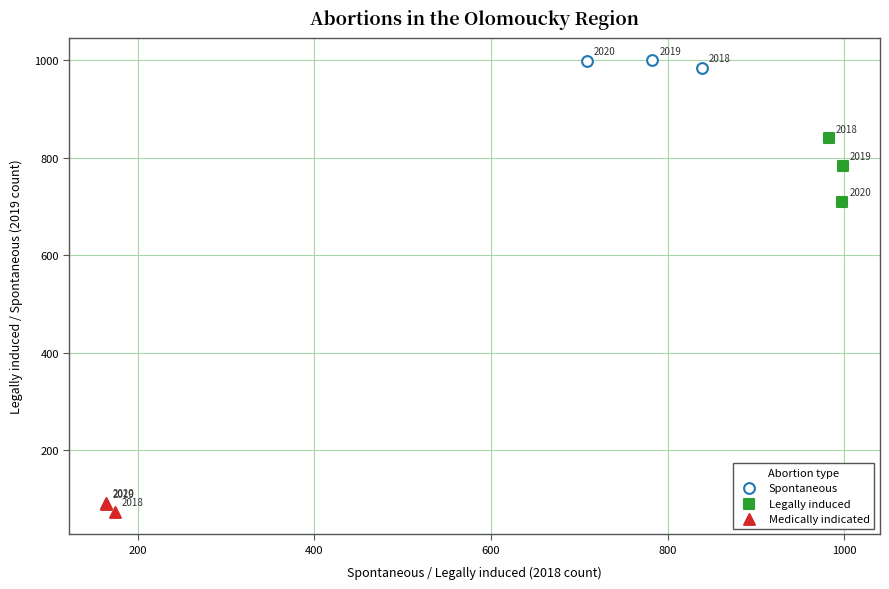

Which series has the widest spread of Y values?

Legally induced